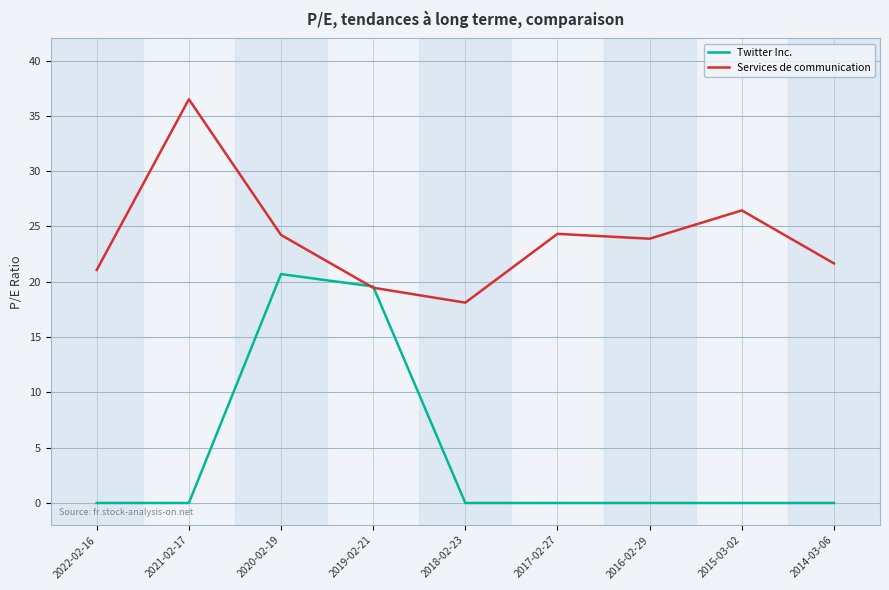

Rank the series by their maximum value, from lowest to highest.

Twitter Inc., Services de communication